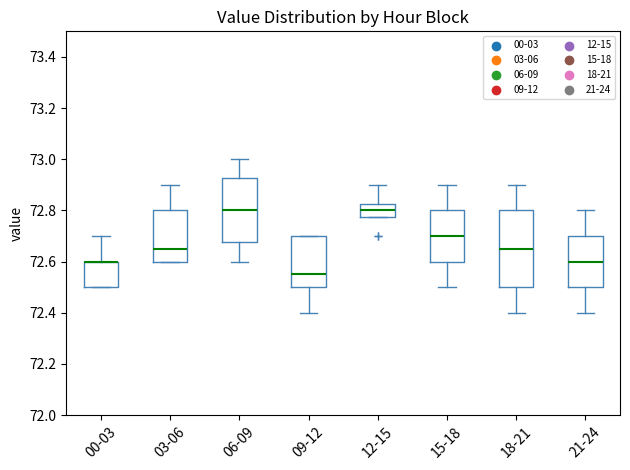

Reading left to right, read every box against the y-axis: the position of its median line, the range the box covers, and the ends of its whiskers. The values are not printed on the chart, so give them approximately, as read against the axis.

00-03: median 72.60 (drawn on the box's upper edge), box 72.50 to 72.60, whiskers 72.50 to 72.70
03-06: median 72.66, box 72.60 to 72.80, whiskers 72.60 to 72.90
06-09: median 72.80, box 72.68 to 72.92, whiskers 72.60 to 73.00
09-12: median 72.56, box 72.50 to 72.70, whiskers 72.40 to 72.70
12-15: median 72.80, box 72.78 to 72.82, whiskers 72.78 to 72.90
15-18: median 72.70, box 72.60 to 72.80, whiskers 72.50 to 72.90
18-21: median 72.66, box 72.50 to 72.80, whiskers 72.40 to 72.90
21-24: median 72.60, box 72.50 to 72.70, whiskers 72.40 to 72.80